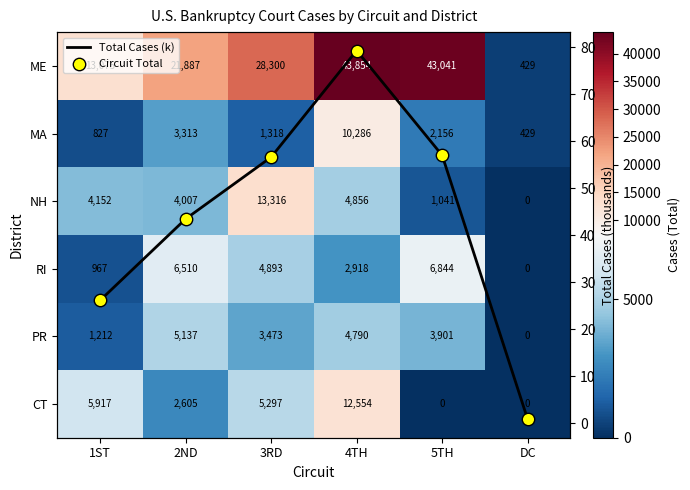

The Circuit Total series shows 61.2 at 2ND. True or false?

False